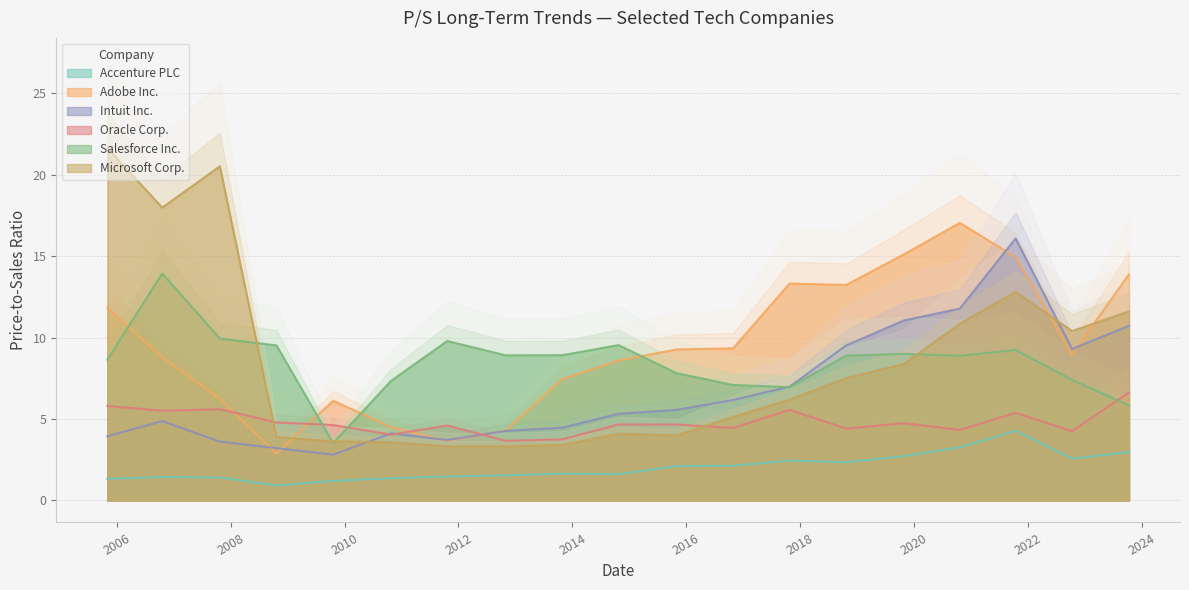

Count the number of categories in the chart.

19